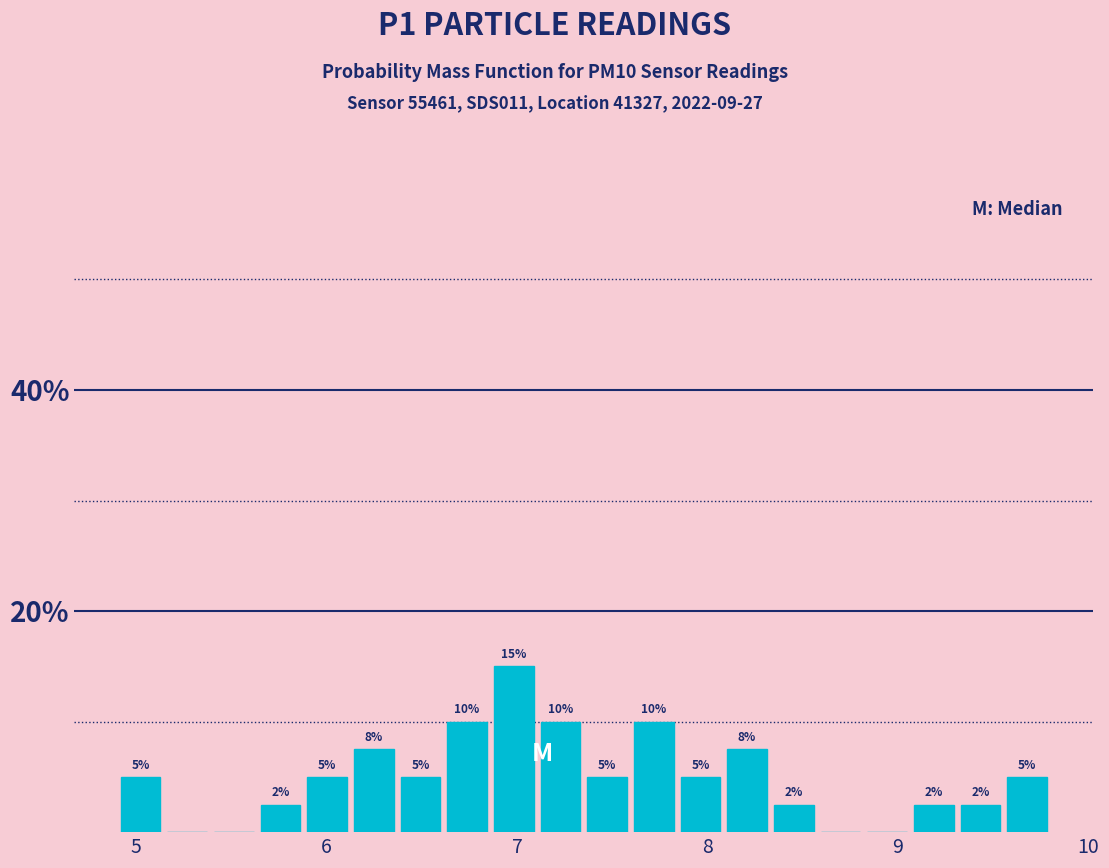

Read against the x-axis, roughly where is the centre of the tallest bar?

7.0